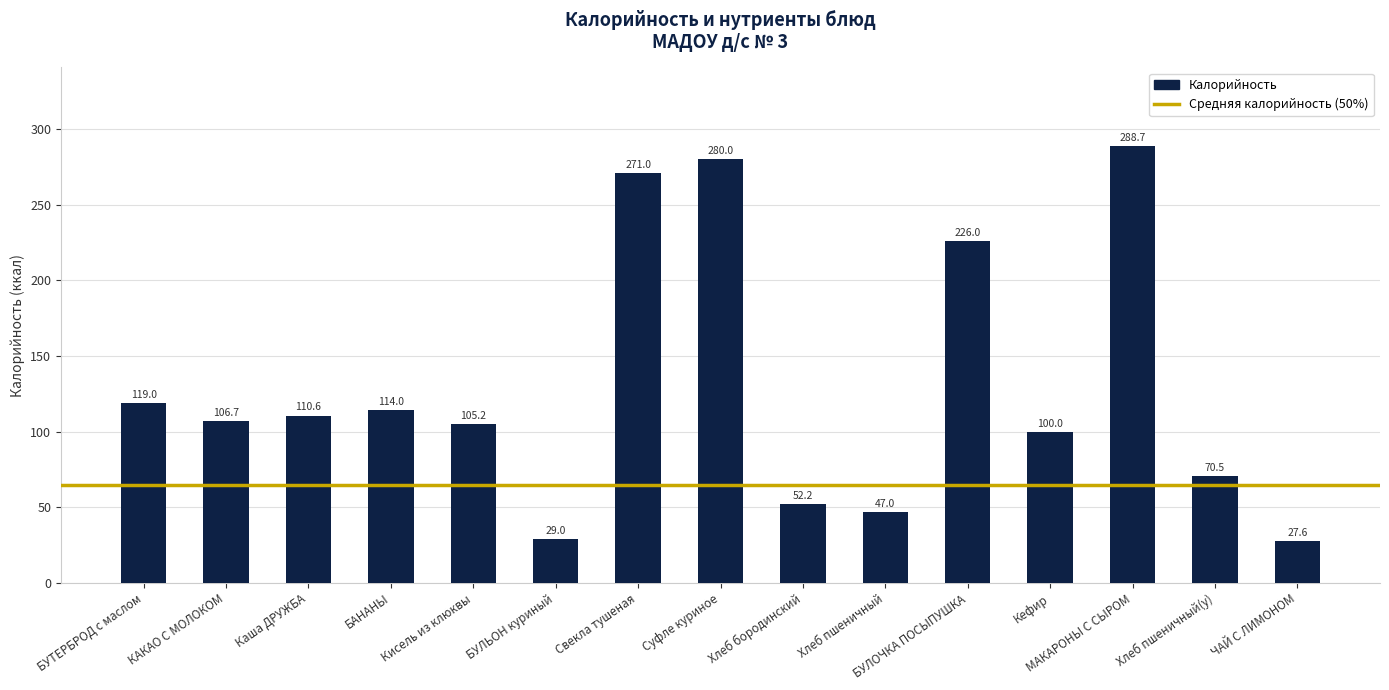

Does the chart contain any negative values?

No